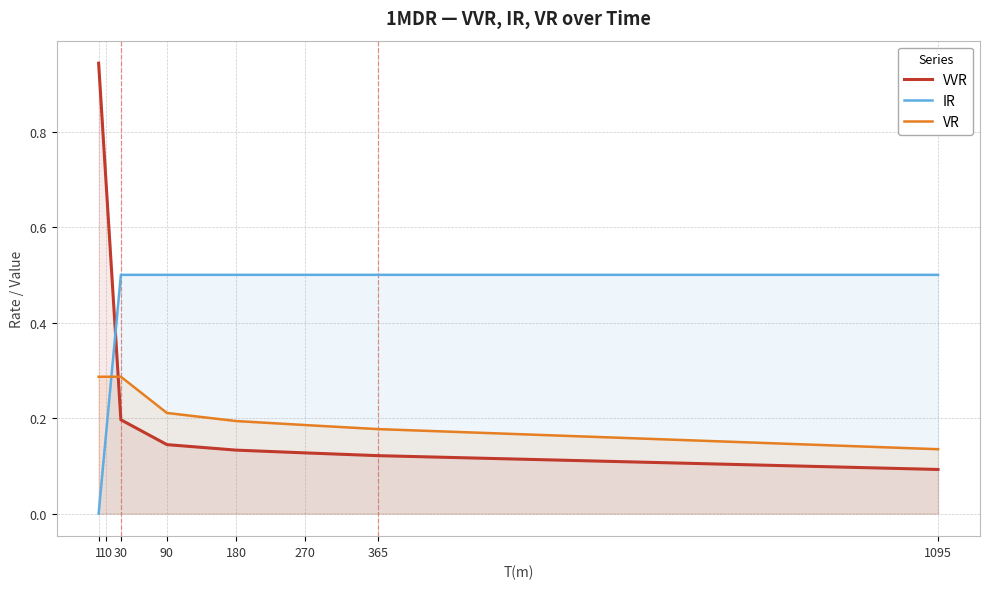

What is the maximum value shown in the chart?

0.9